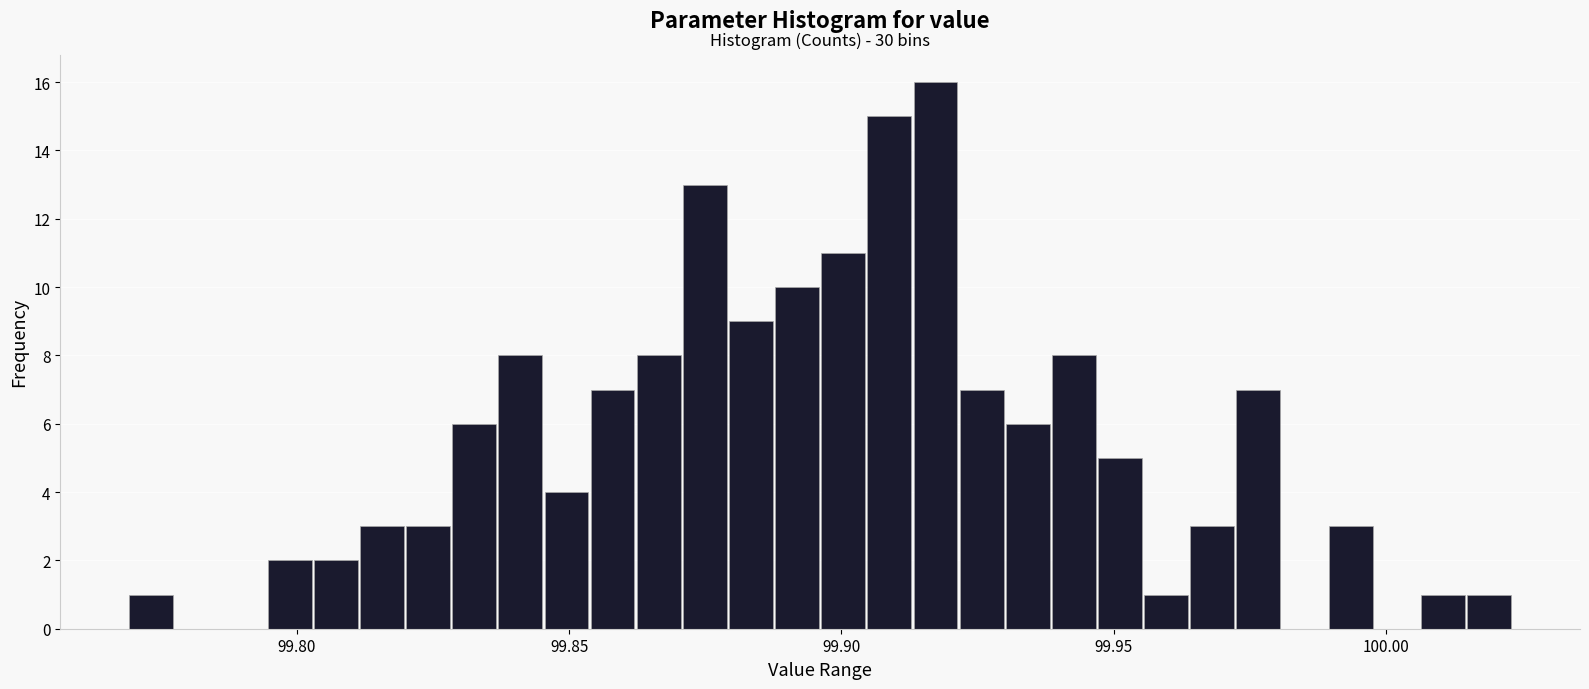

Around what value on the x-axis is the tallest bar? Give the approximate position of its centre, as read against the axis.

99.915